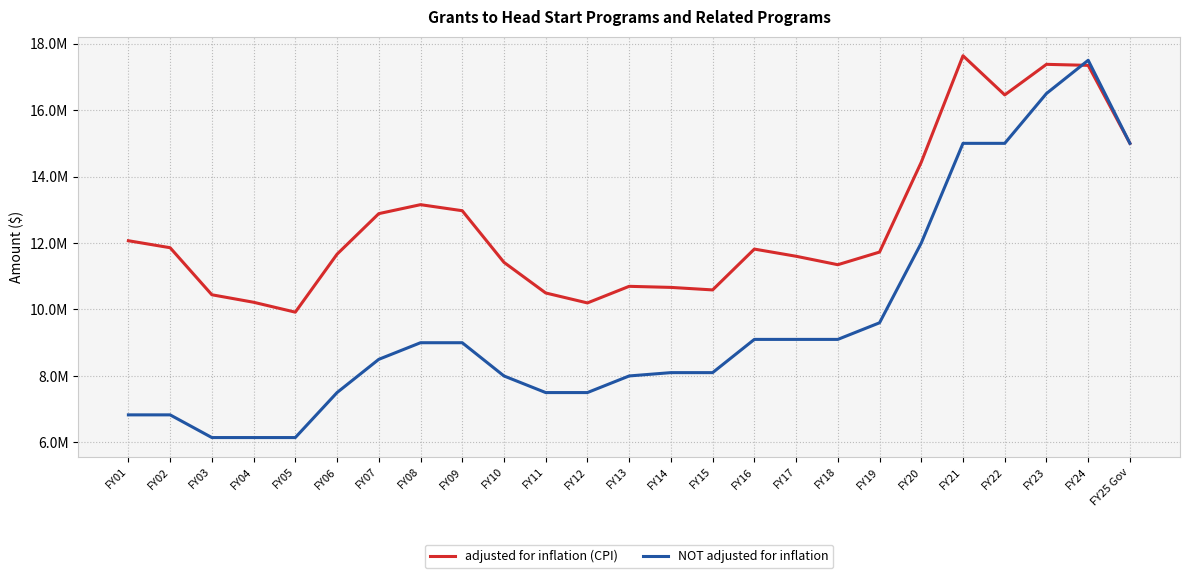

What position from the left is FY07?

7